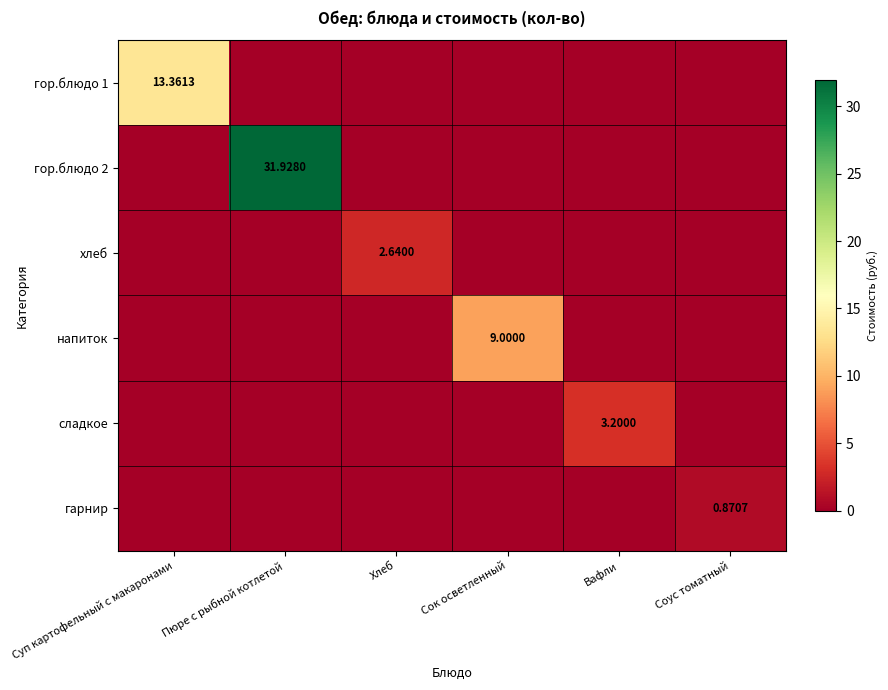

The гарнир series shows 0.0 at Пюре с рыбной котлетой. True or false?

True